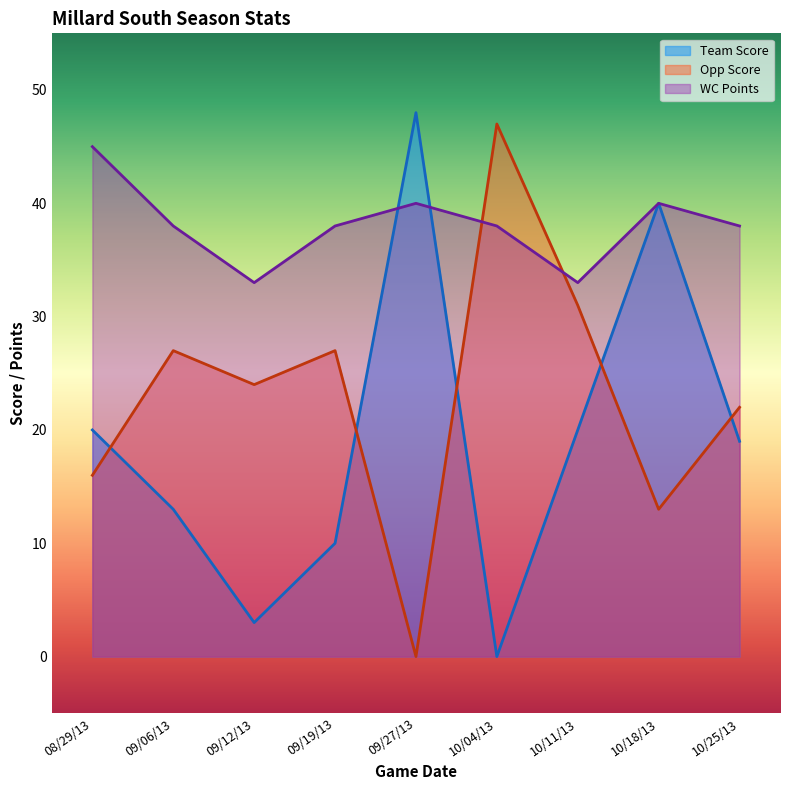

What is the label of the 1st point from the left?

08/29/13